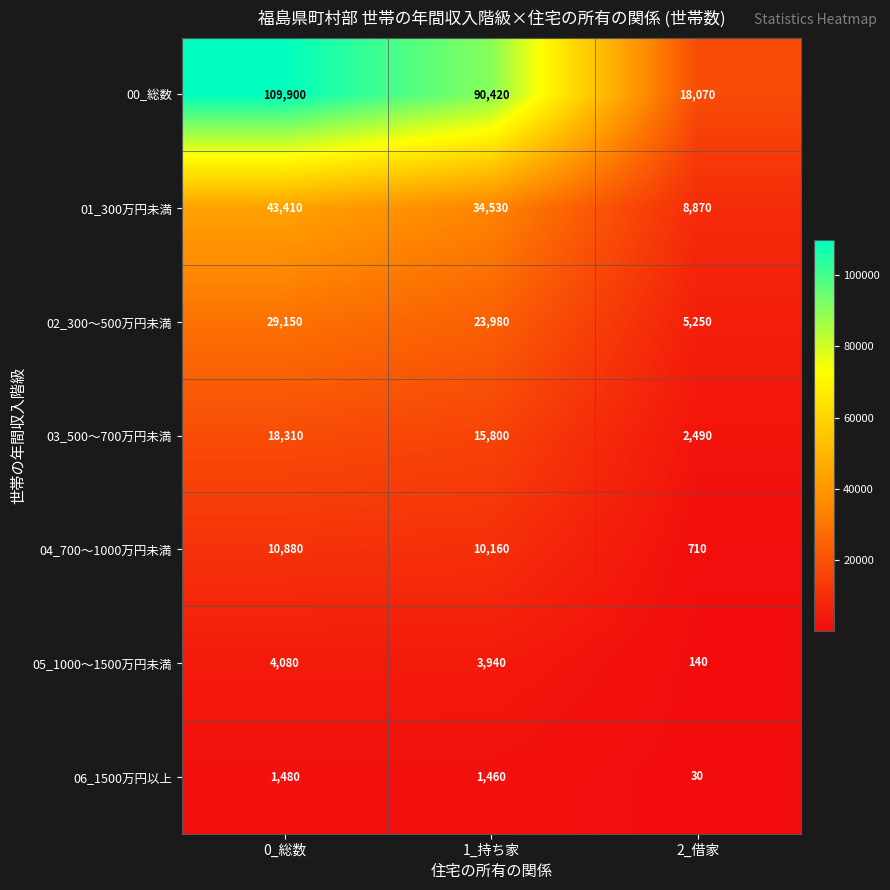

The value of 05_1000～1500万円未満 at 0_総数 is 4080. True or false?

True